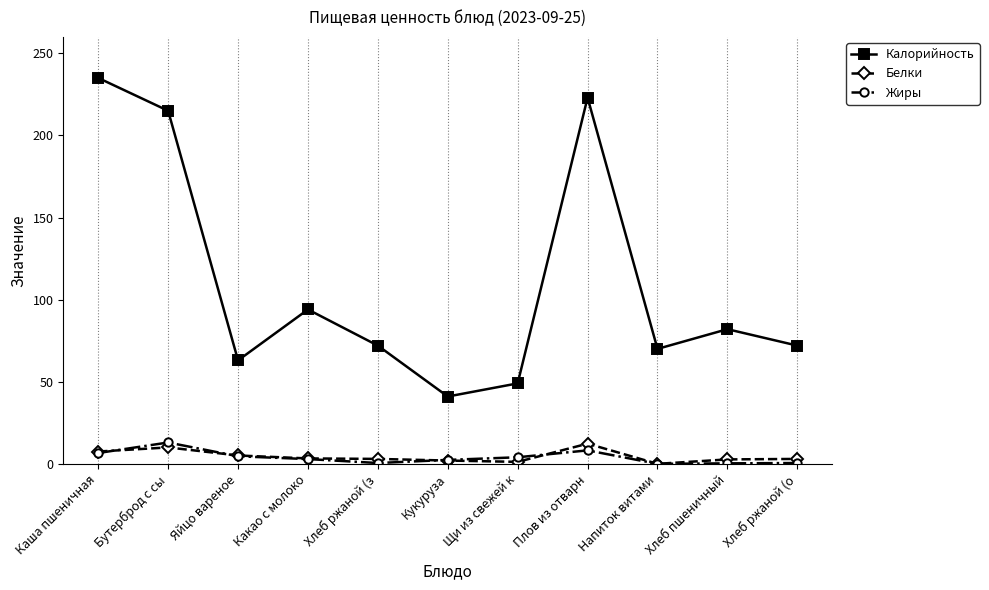

Which series has the widest spread of values?

Калорийность